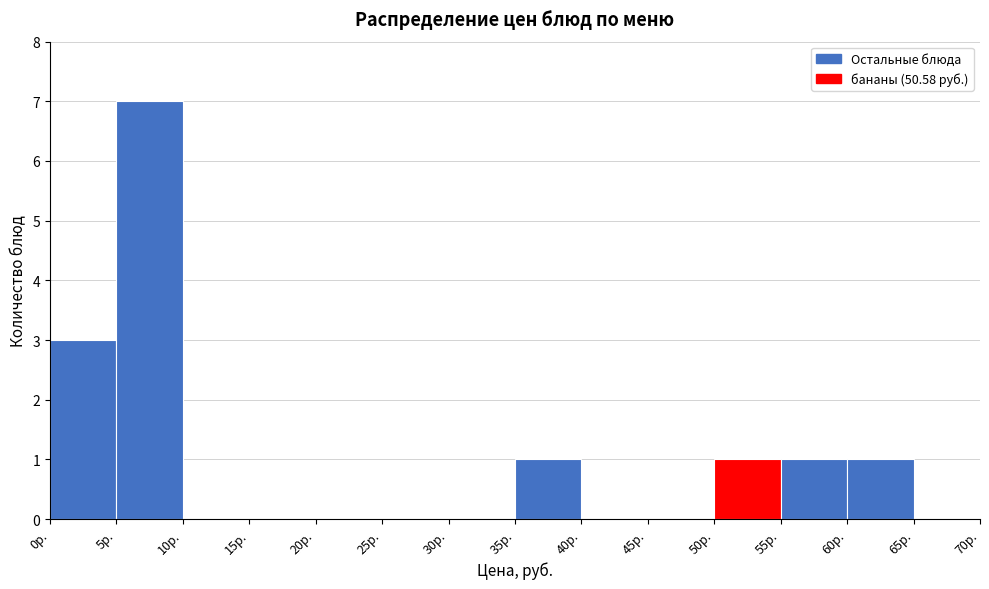

How tall is the bar that spans 60 to 65 on the x-axis? The values are not printed on the chart, so give them approximately, as read against the axis.

1